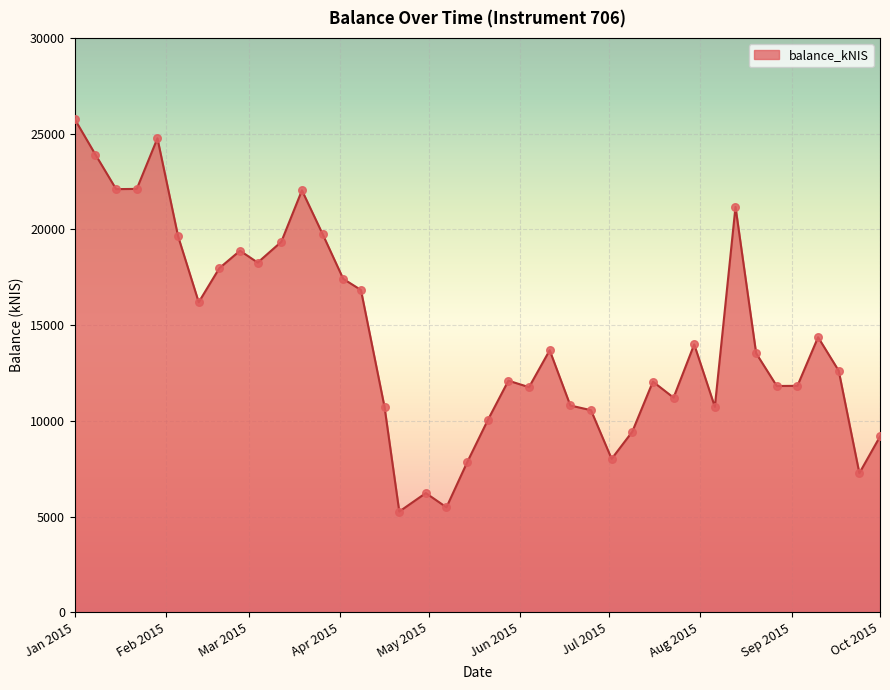

What is the greatest value displayed?

25744.3